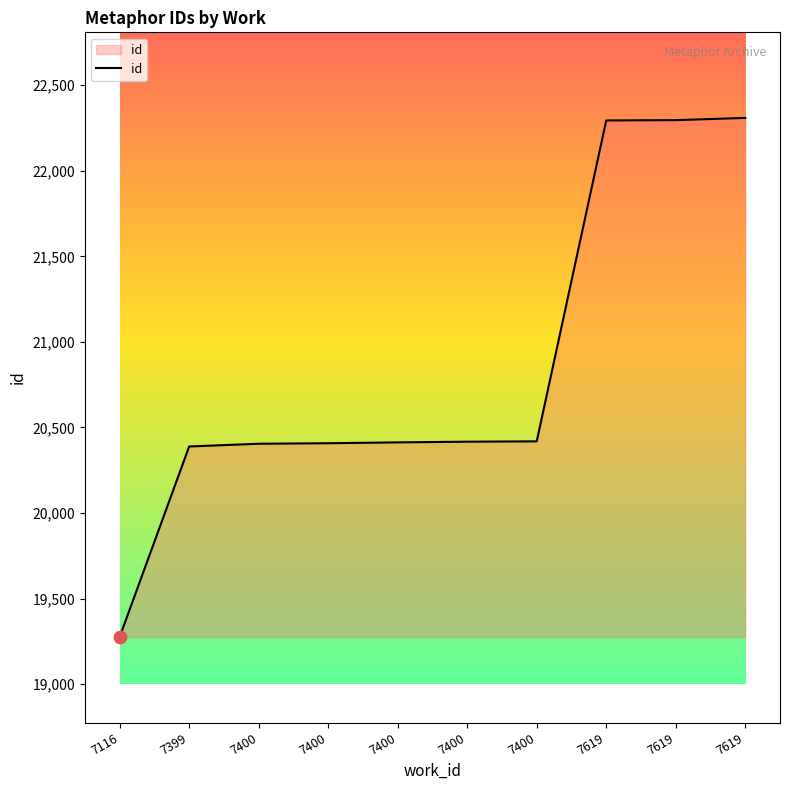

How many lines are shown in the chart?

1